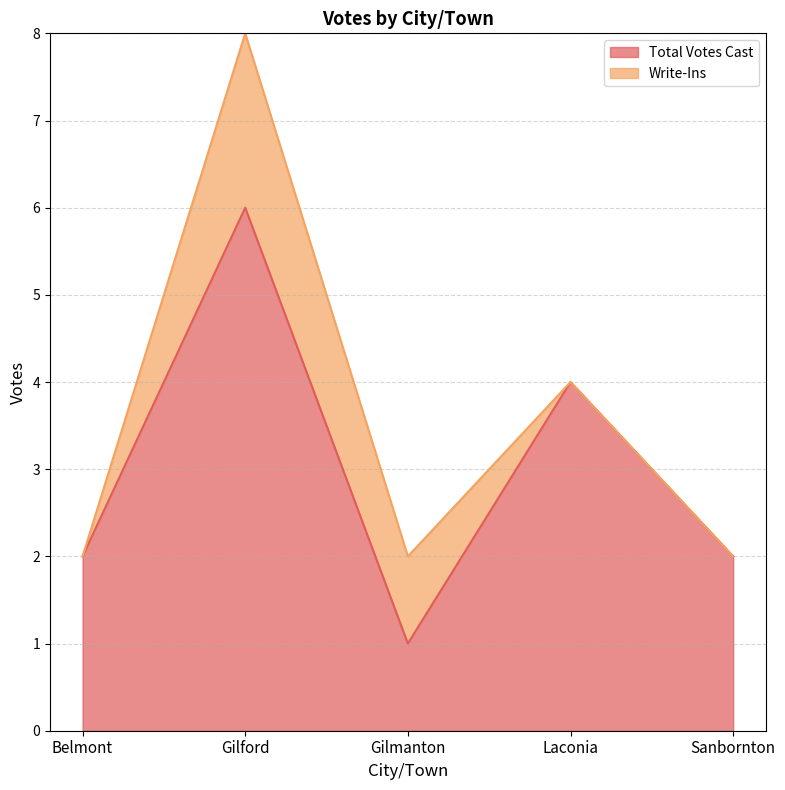

Rank the categories by value from lowest to highest.

Gilmanton, Belmont, Sanbornton, Laconia, Gilford